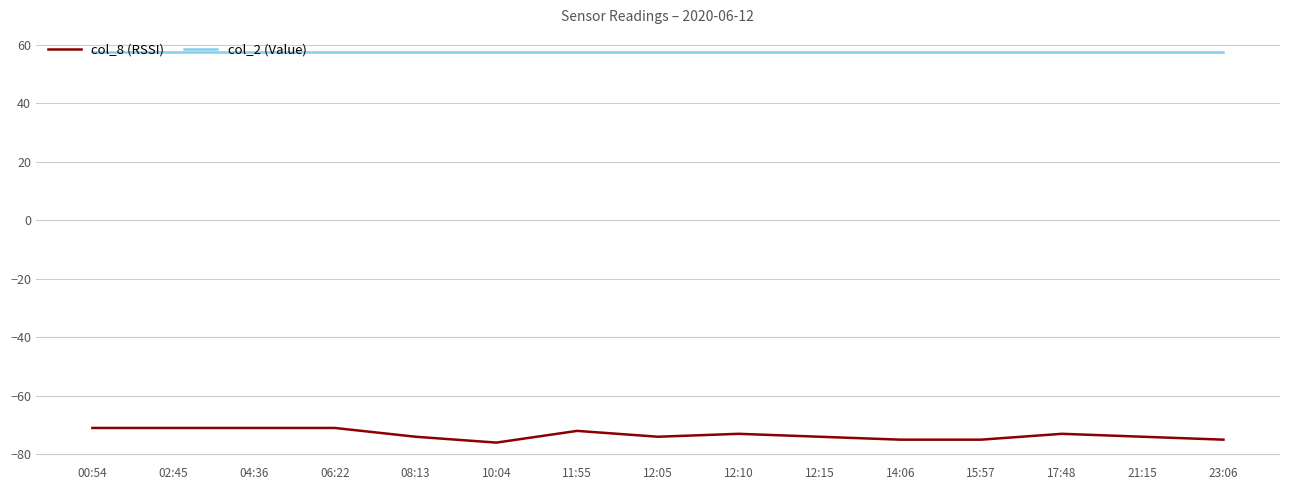

What position from the left is 23:06?

15